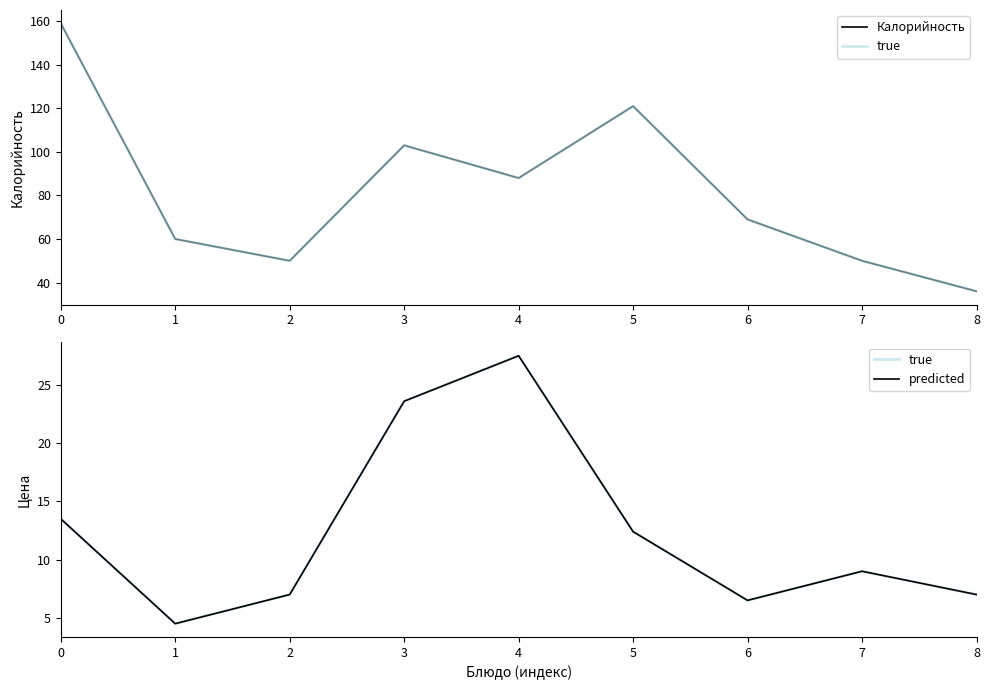

What is the sum of the predicted values at 3 and 2?

30.6